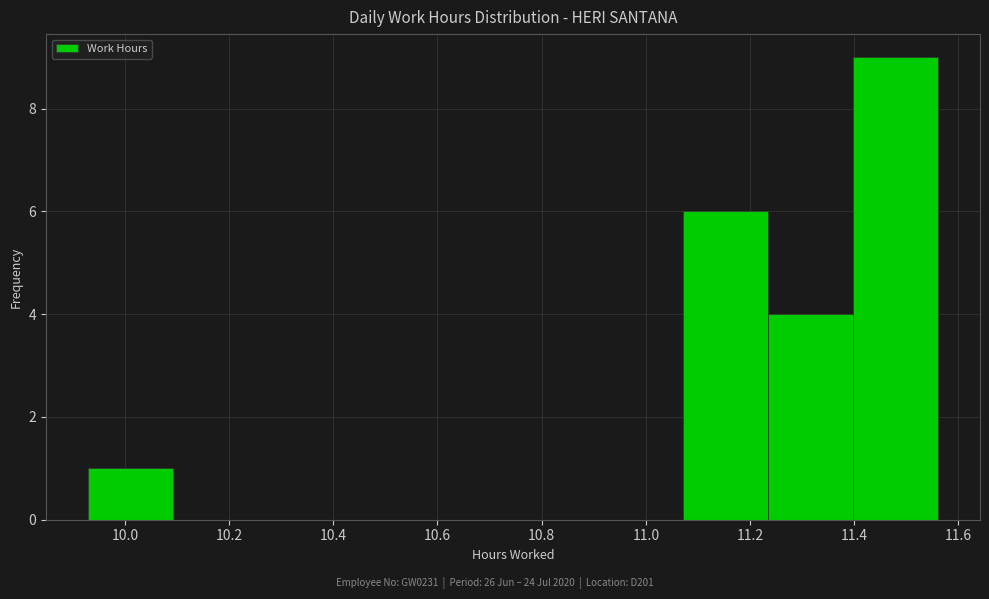

Reading left to right, transcribe this chart: for each bar, give the range it covers on the x-axis and its height. Neither the bar edges nor the heights are printed on the chart, so give them approximately, as read against the axes.

9.94 to 10.10: 1
10.10 to 10.26: 0
10.26 to 10.42: 0
10.42 to 10.58: 0
10.58 to 10.74: 0
10.74 to 10.90: 0
10.90 to 11.08: 0
11.08 to 11.24: 6
11.24 to 11.40: 4
11.40 to 11.56: 9